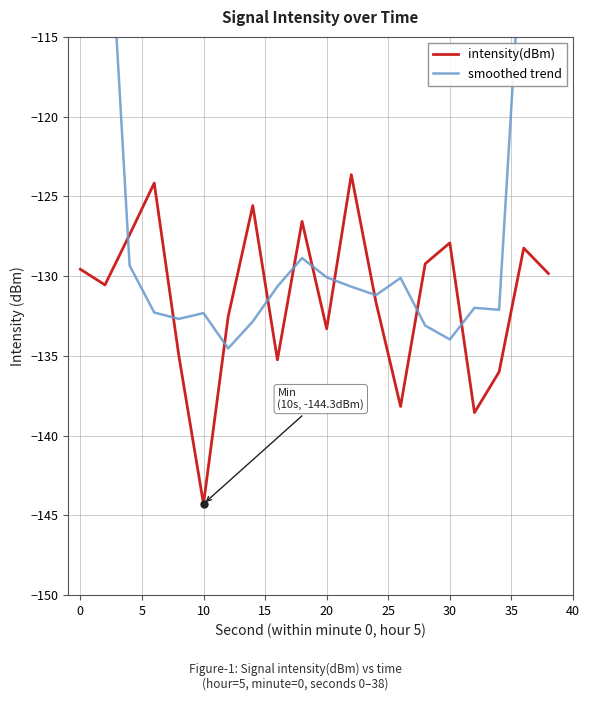

True or false: intensity(dBm) has more than 0 points higher than both neighbors.

True